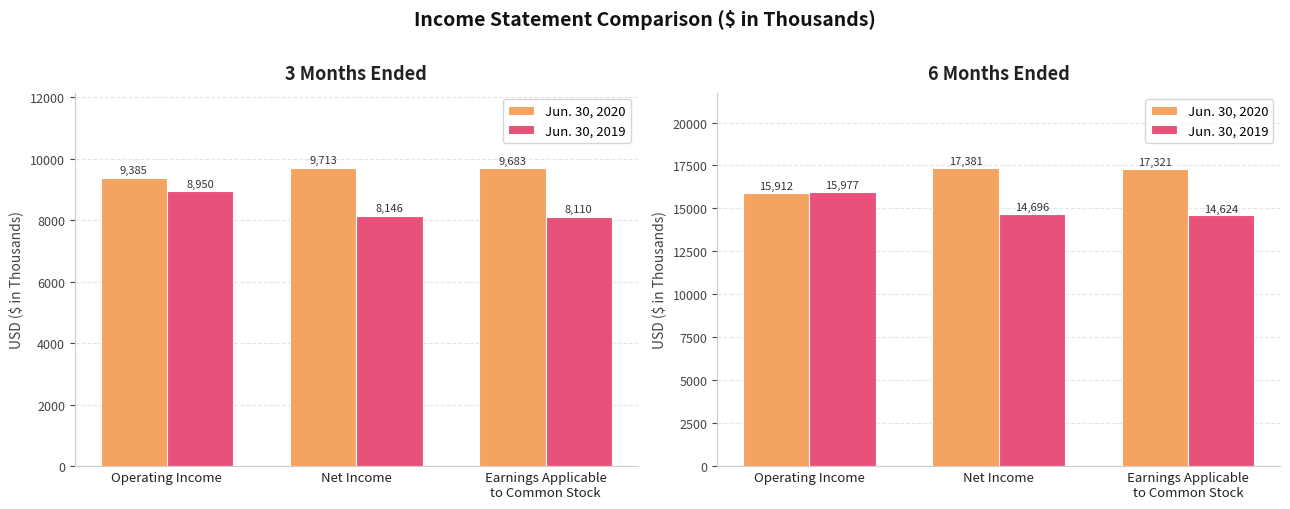

What value does the Jun. 30, 2019 series have at Earnings Applicable
to Common Stock?

14624